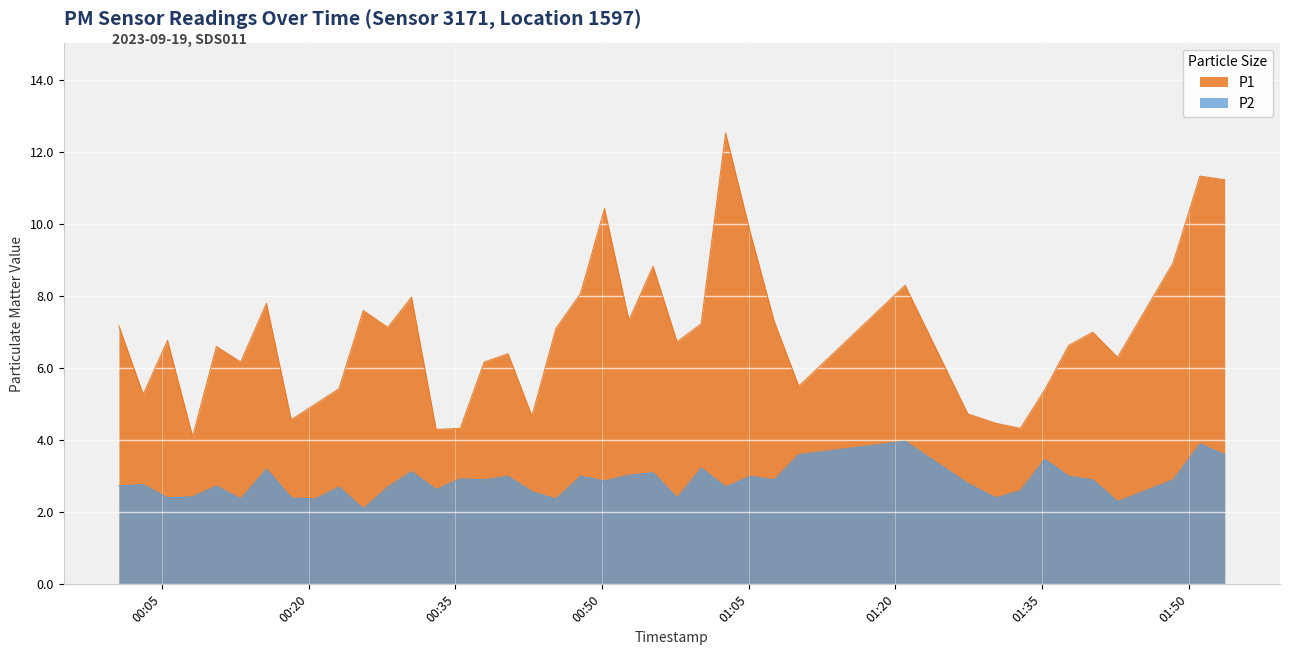

At which label does P1 first exceed 6?

2023-09-19T00:00:37